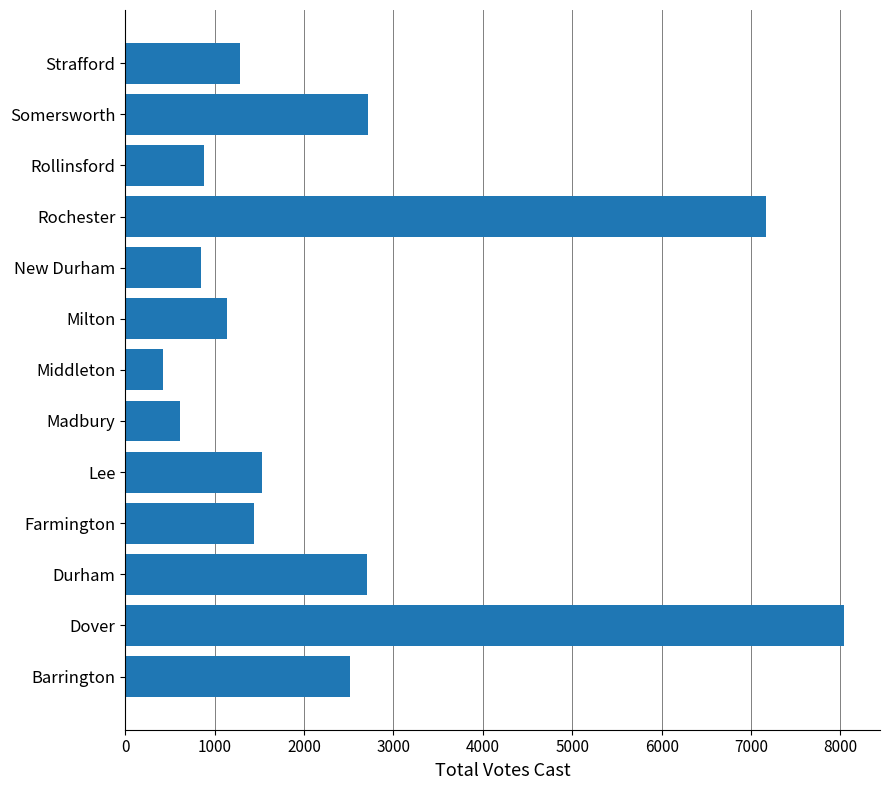

What is the smallest value displayed?

422